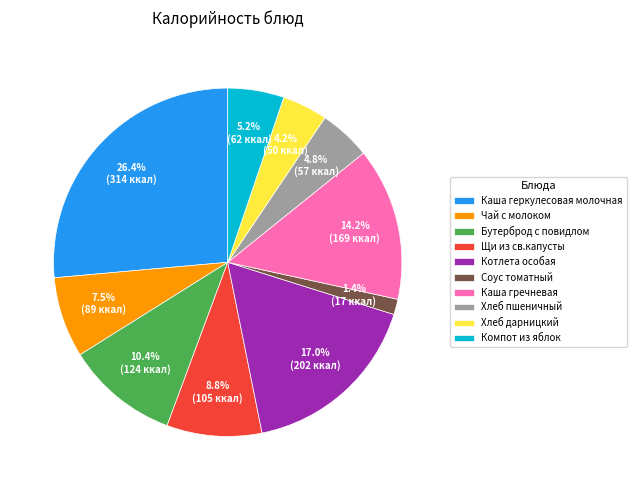

True or false: Бутерброд с повидлом accounts for 24% of the total.

False